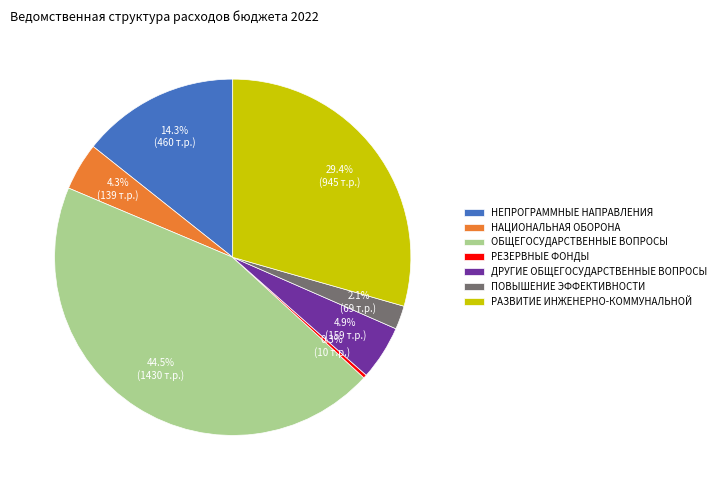

To the nearest percent, what is the difference between the largest and smallest slice percentages?

44%